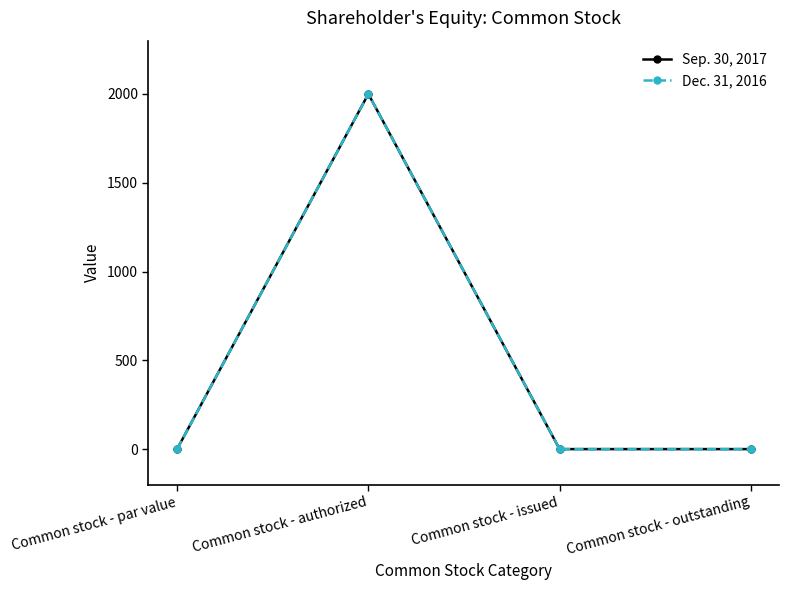

Does the chart have visible grid lines?

No